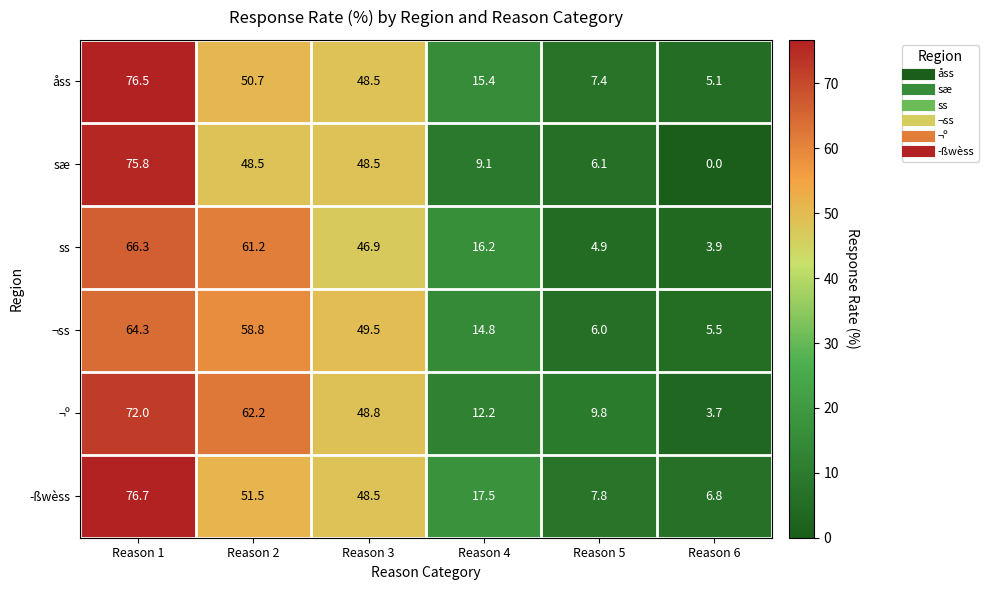

Which series has the largest range (max minus min)?

sæ